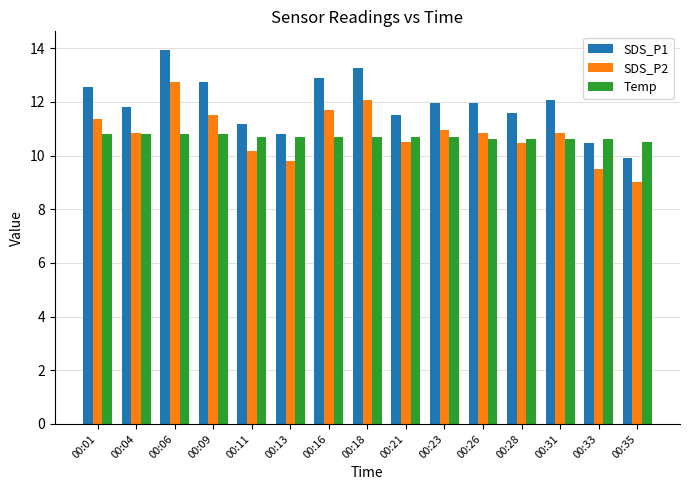

Which series has the largest range (max minus min)?

SDS_P1